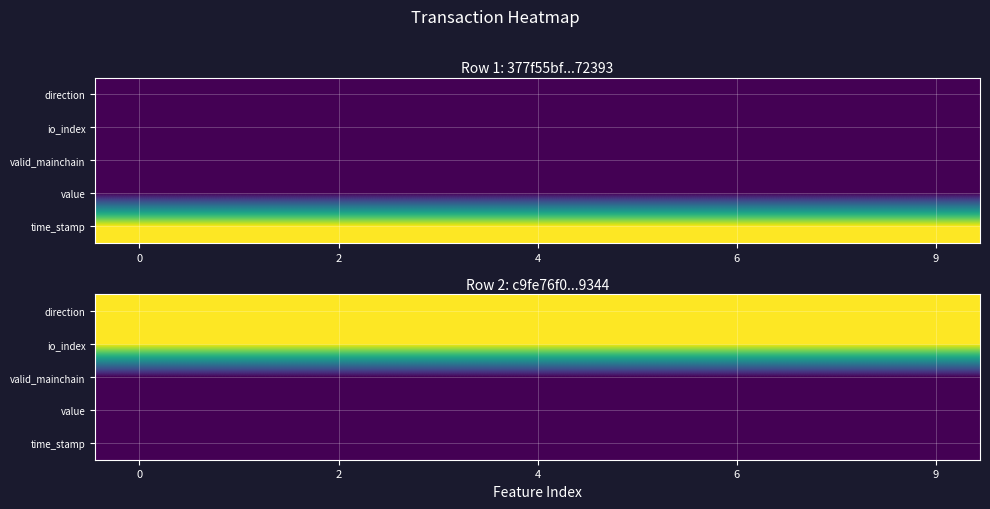

What is the maximum value shown in the chart?

1.0